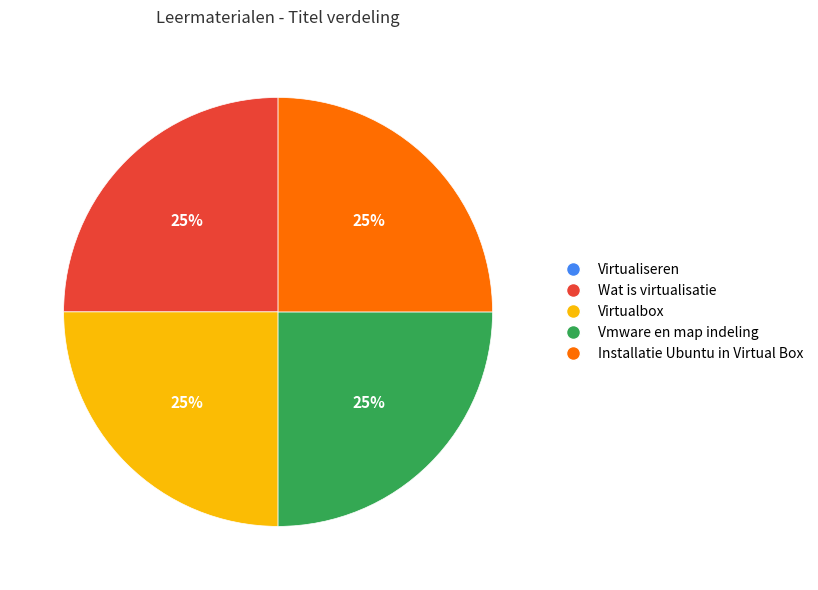

Approximately how many times larger is the value at Virtualbox compared to Installatie Ubuntu in Virtual Box?

1.0